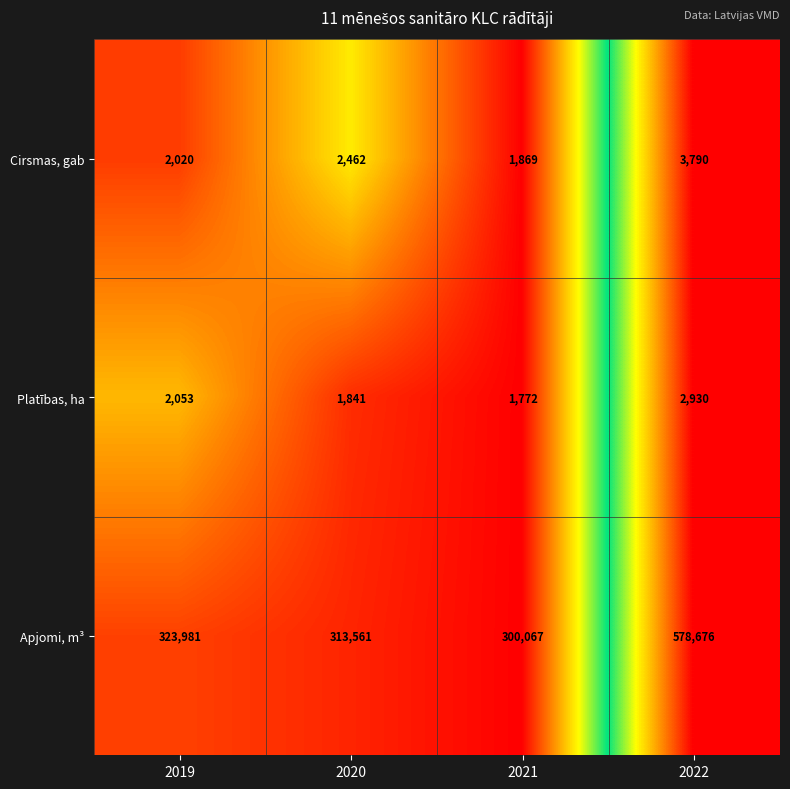

What is the lowest value of the Platības, ha series?

1772